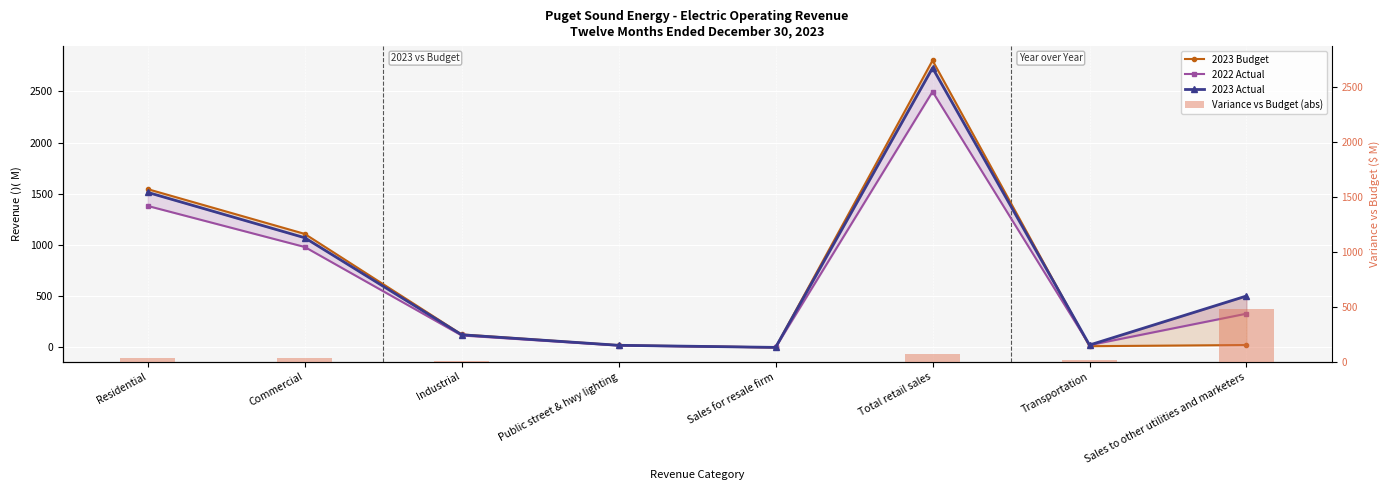

Is the value of Variance vs Budget (abs) at Sales for resale firm greater than the value of 2022 Actual at Commercial?

No